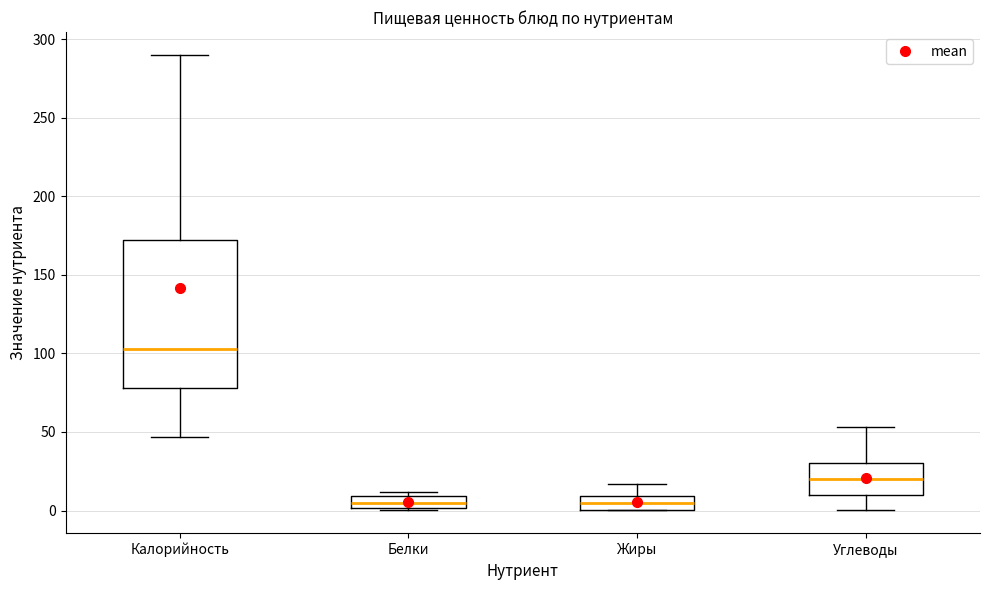

Comparing the boxes themselves (not the whiskers), which one is the tallest?

Калорийность